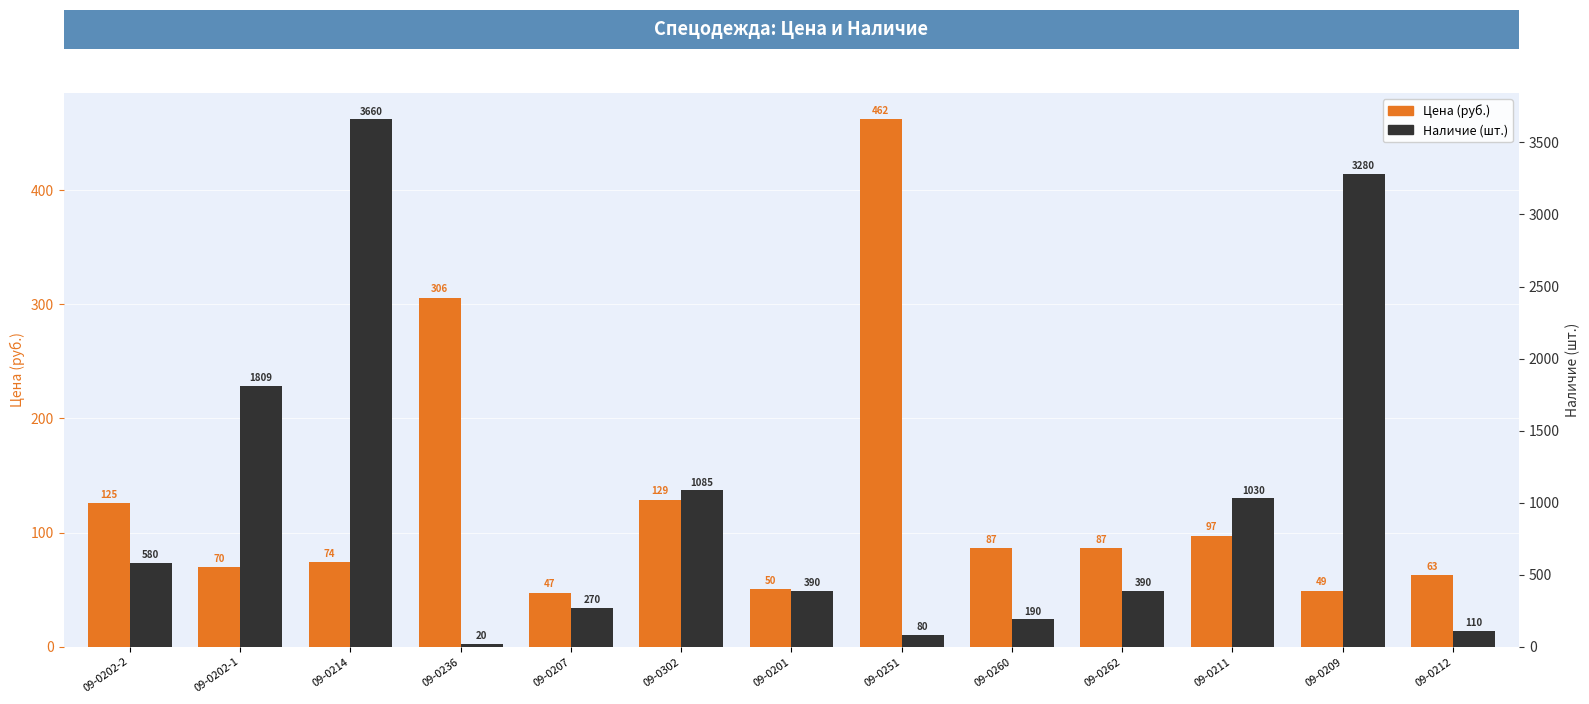

At which label is Наличие (шт.) closest to 1840?

09-0202-1